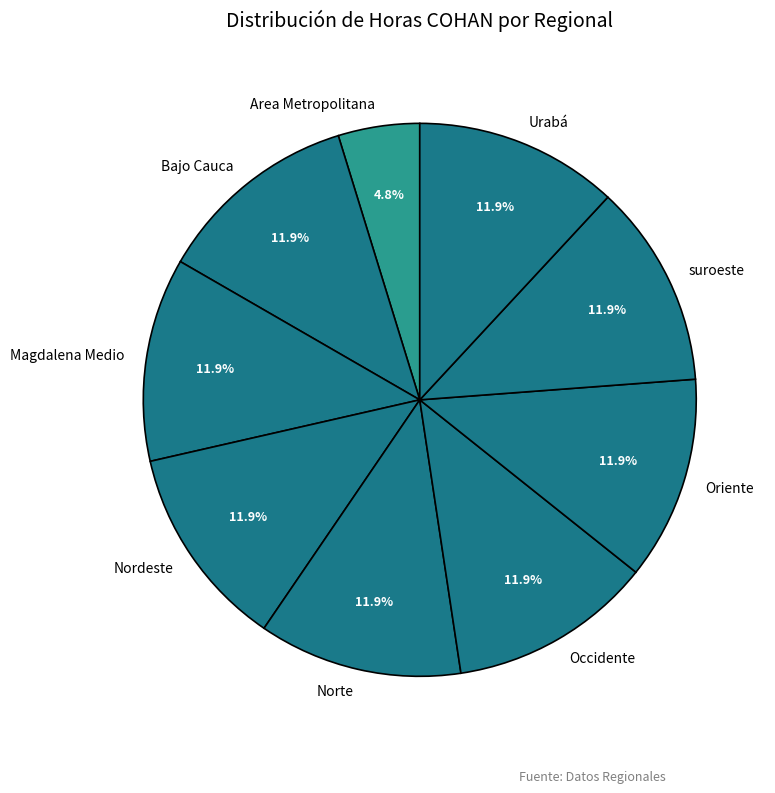

To the nearest percent, what is the difference between the largest and smallest slice percentages?

7%